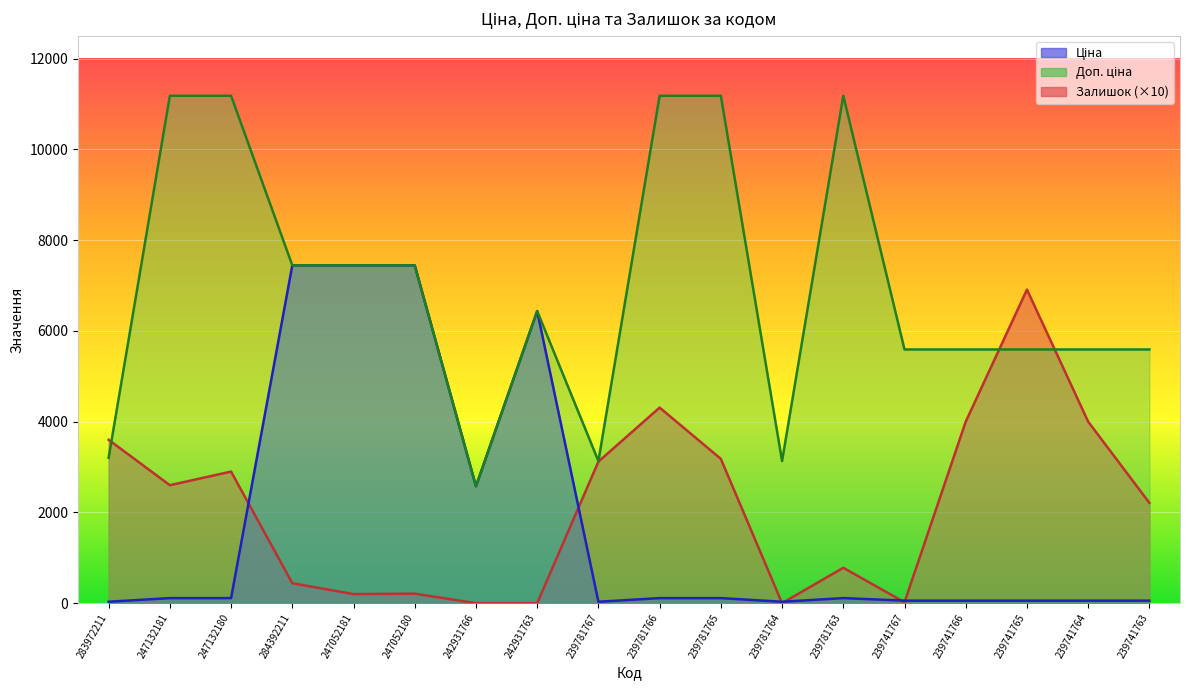

What are all the series names shown in the legend?

Ціна, Доп. ціна, Залишок